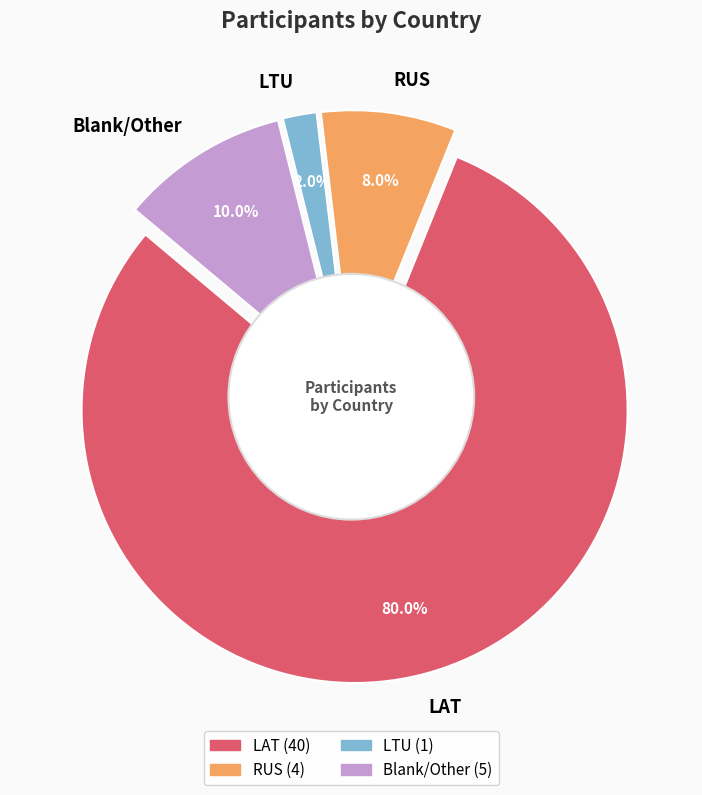

To the nearest percent, what is the difference between the largest and smallest slice percentages?

78%